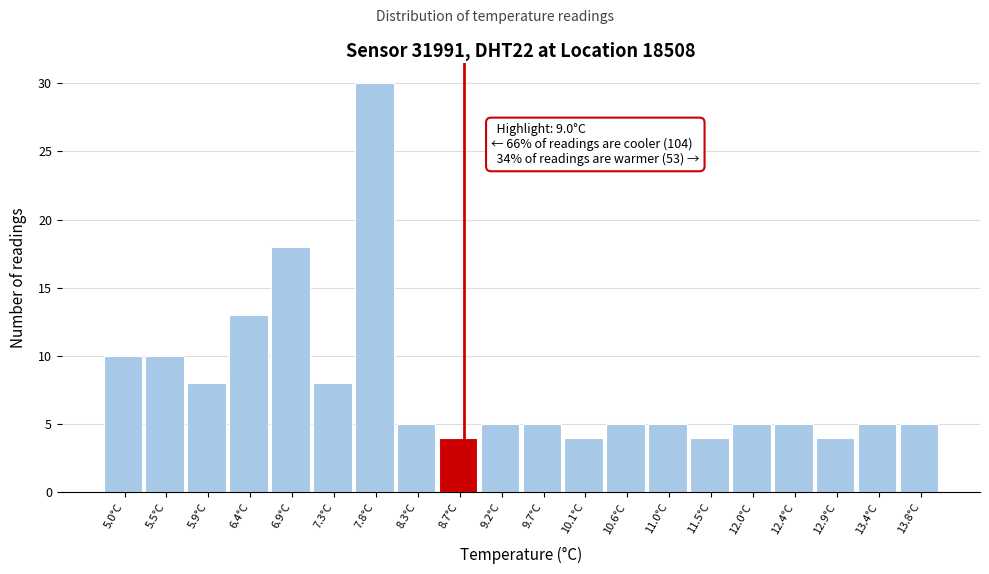

Reading left to right, transcribe all the data shown in this chart.

5.0°C=10	5.5°C=10	5.9°C=8	6.4°C=13	6.9°C=18	7.3°C=8	7.8°C=30	8.3°C=5	8.7°C=4	9.2°C=5	9.7°C=5	10.1°C=4	10.6°C=5	11.0°C=5	11.5°C=4	12.0°C=5	12.4°C=5	12.9°C=4	13.4°C=5	13.8°C=5